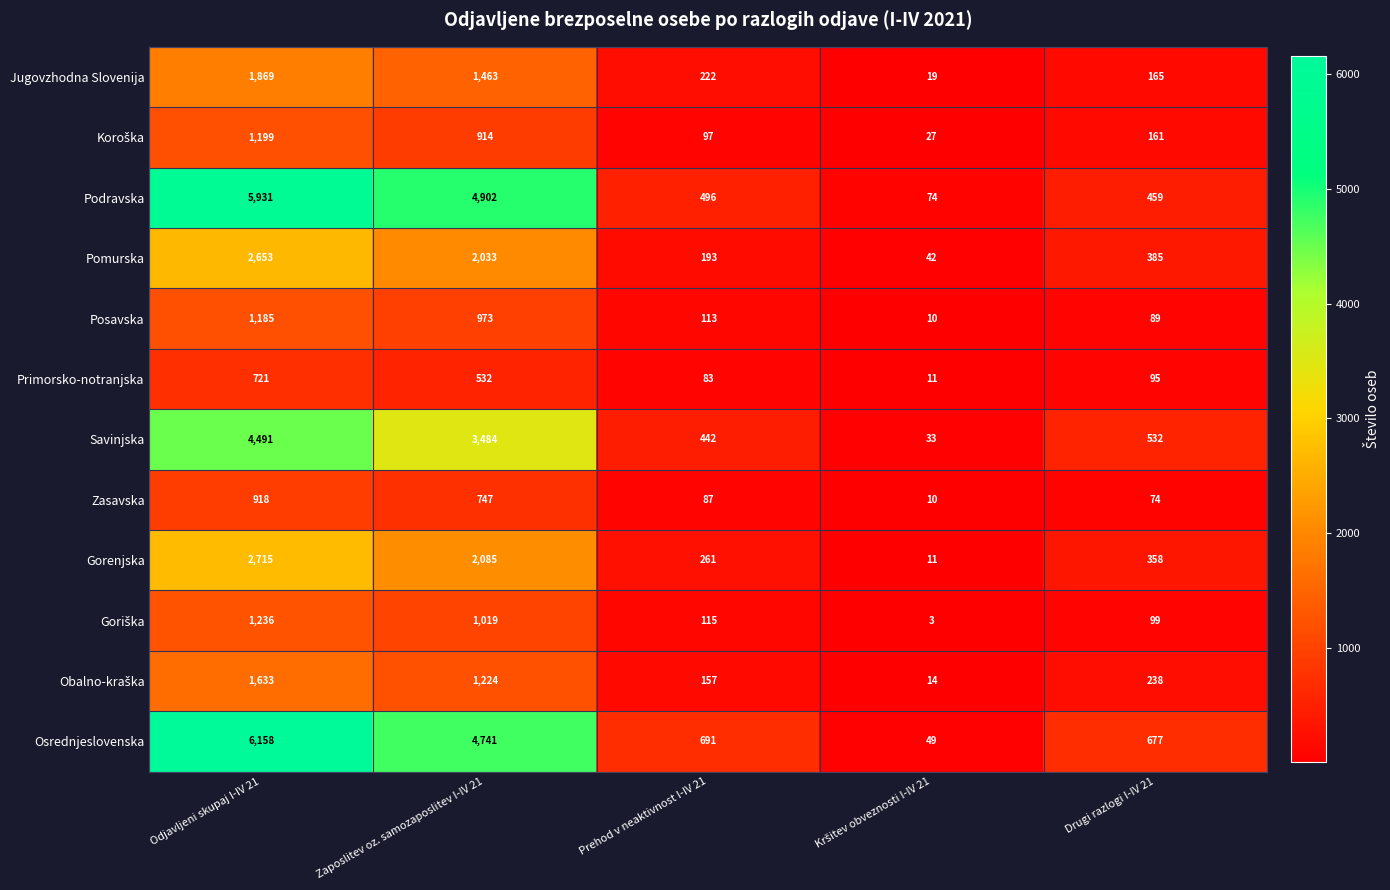

The Jugovzhodna Slovenija series shows 399 at Prehod v neaktivnost I-IV 21. True or false?

False